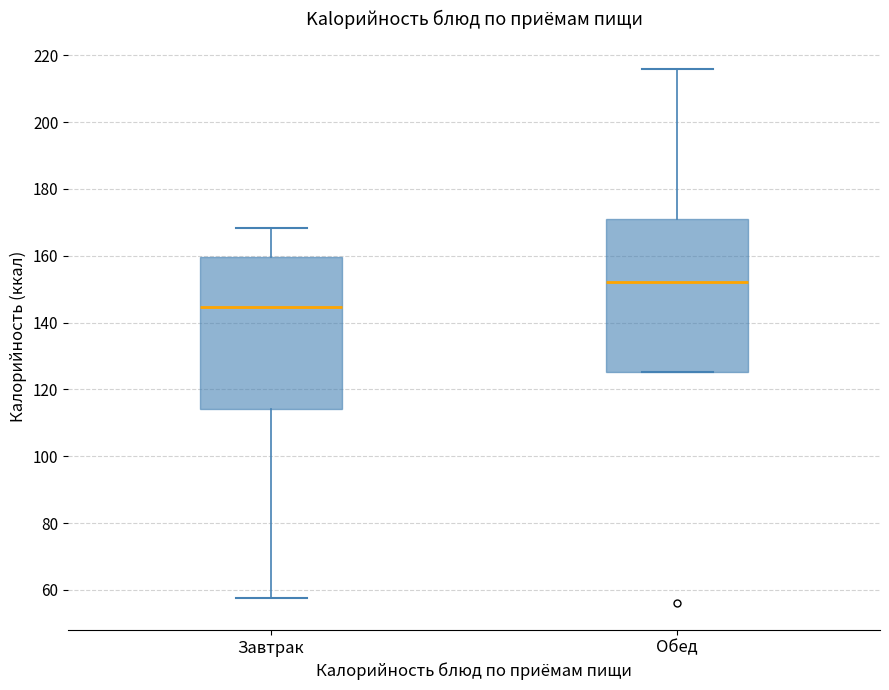

Where does the lower whisker of the box for Завтрак end on the y-axis? The values are not printed on the chart, so give them approximately, as read against the axis.

58